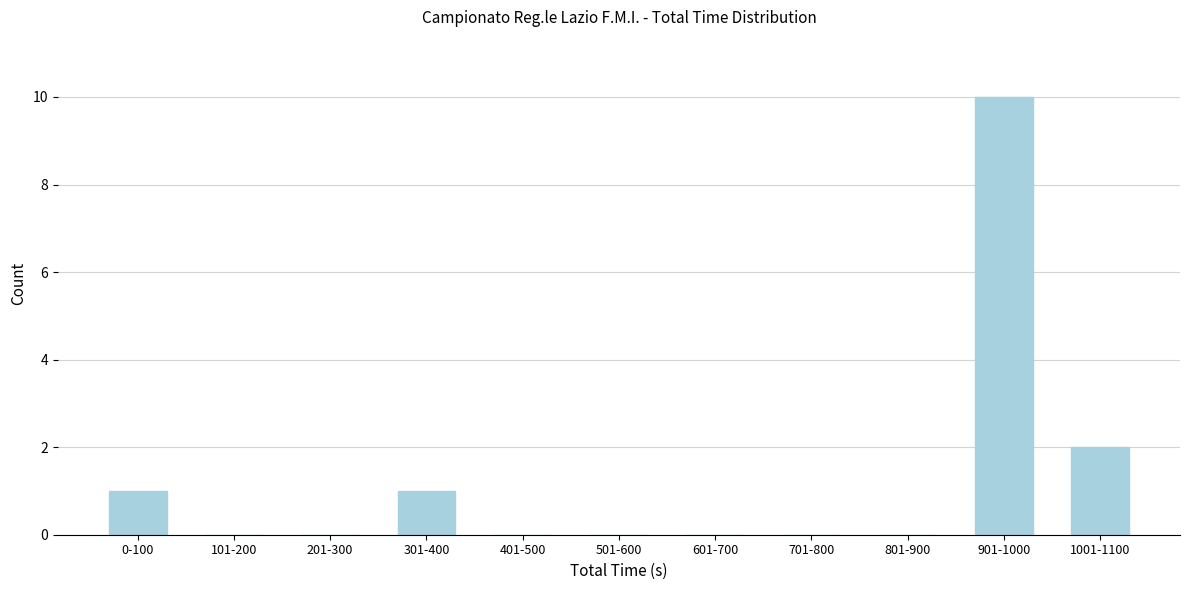

Reading right to left, extract all data points from this chart.

1001-1100=2	901-1000=10	801-900=0	701-800=0	601-700=0	501-600=0	401-500=0	301-400=1	201-300=0	101-200=0	0-100=1